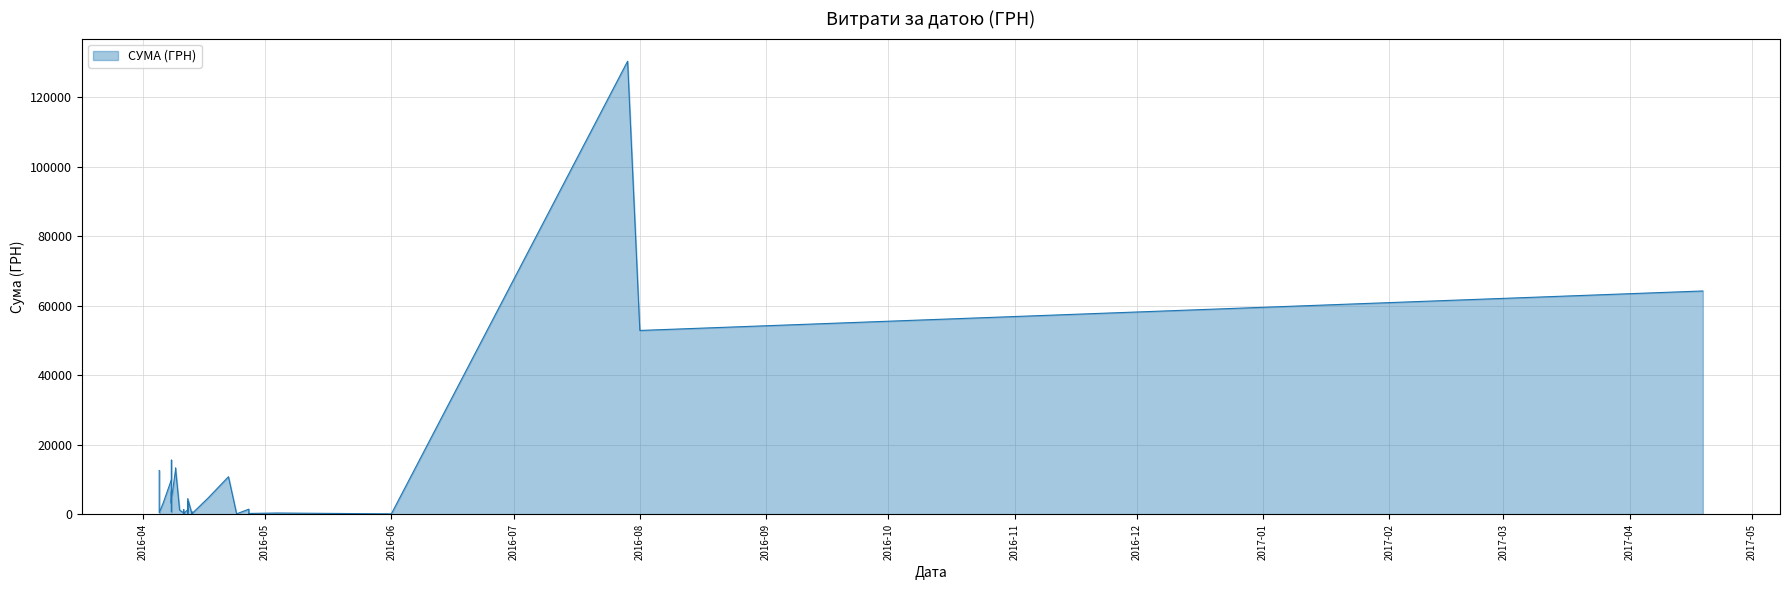

How many interior local valleys (lower than both neighbors) does the data have?

15